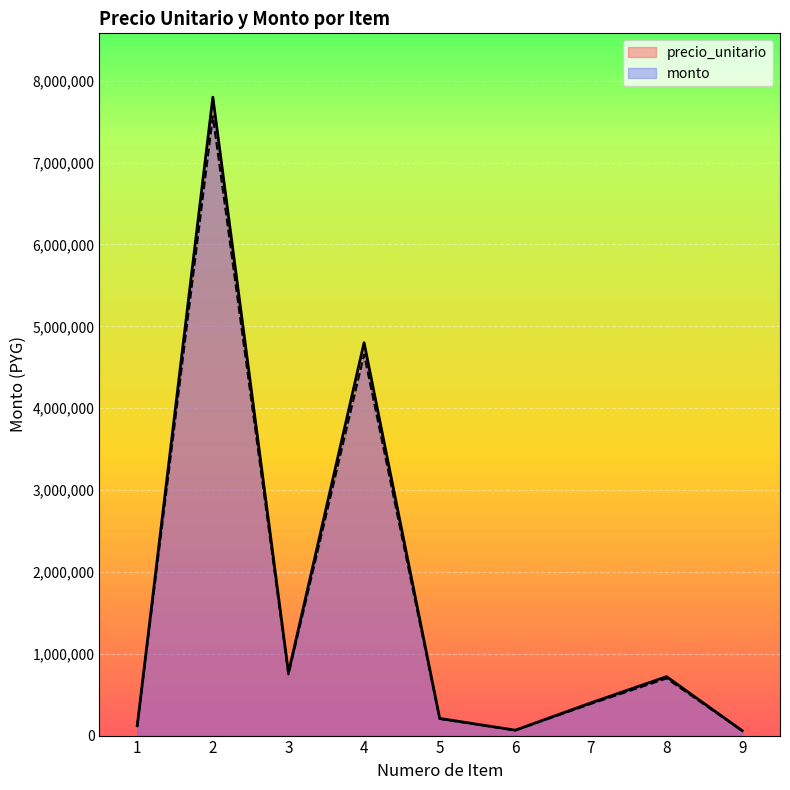

The precio_unitario series shows 66000 at 6. True or false?

True